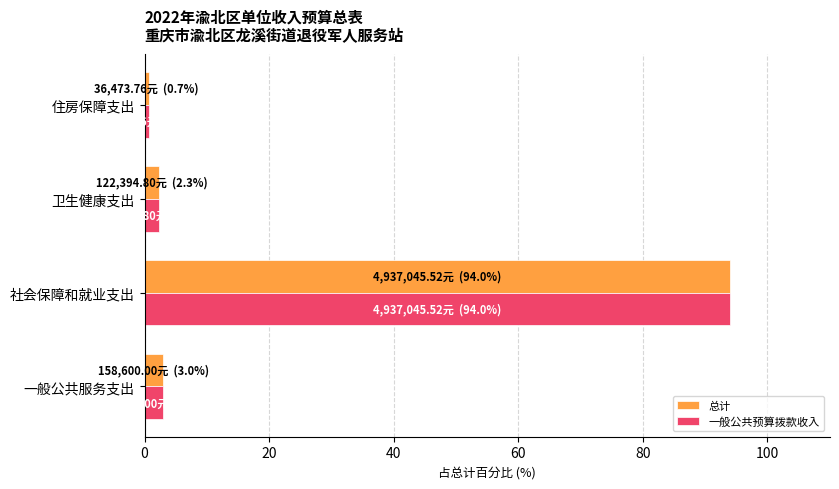

What value does the 一般公共预算拨款收入 series have at 社会保障和就业支出?

94.0